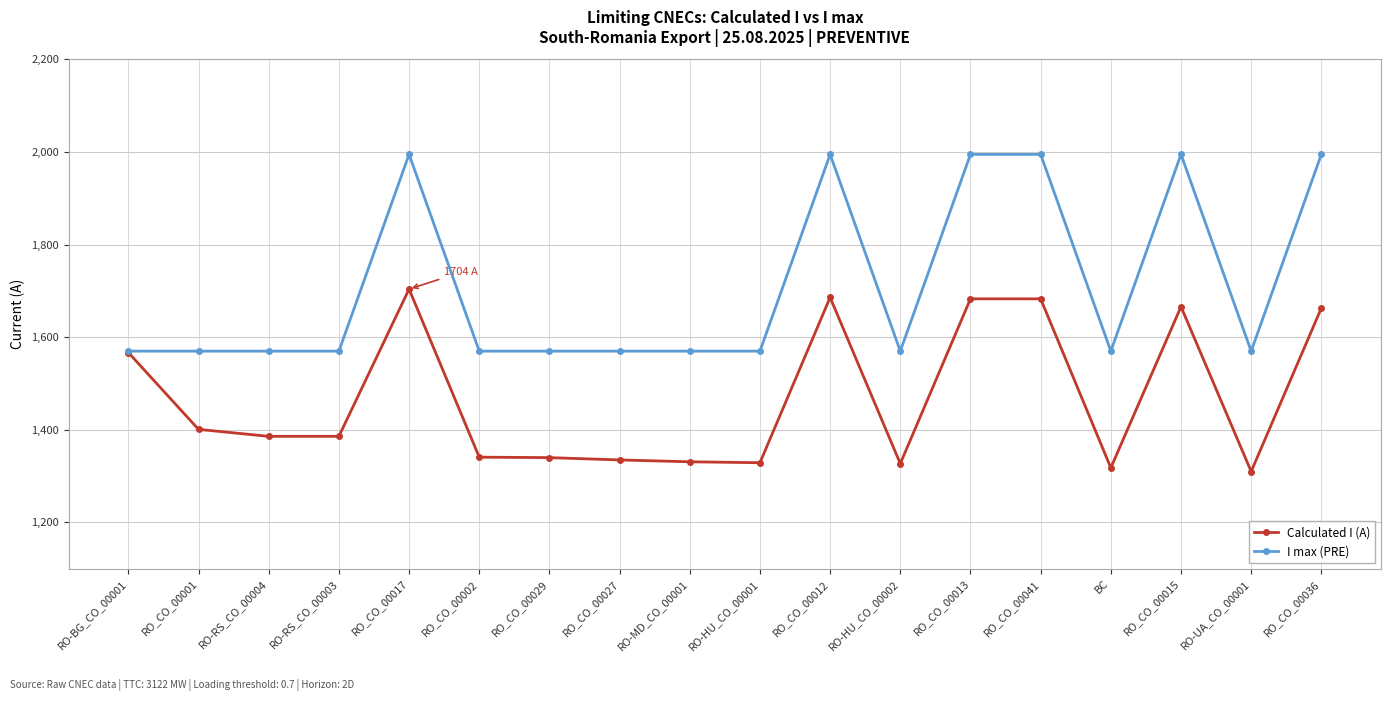

How many data points in I max (PRE) are above 1570?

6